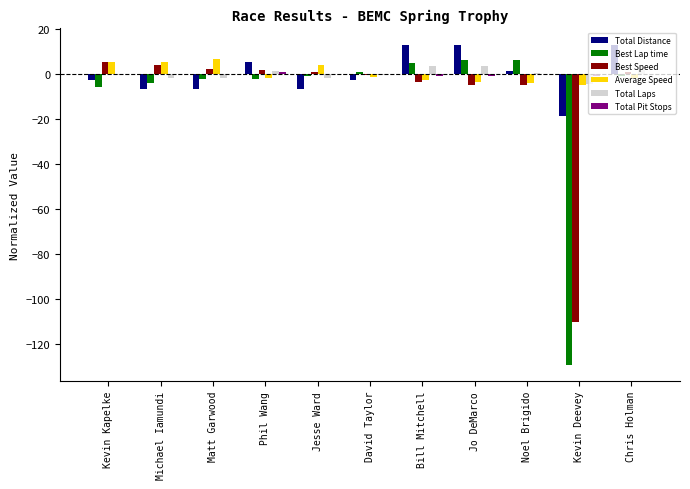

What is the highest value of the Best Lap time series?

5.9